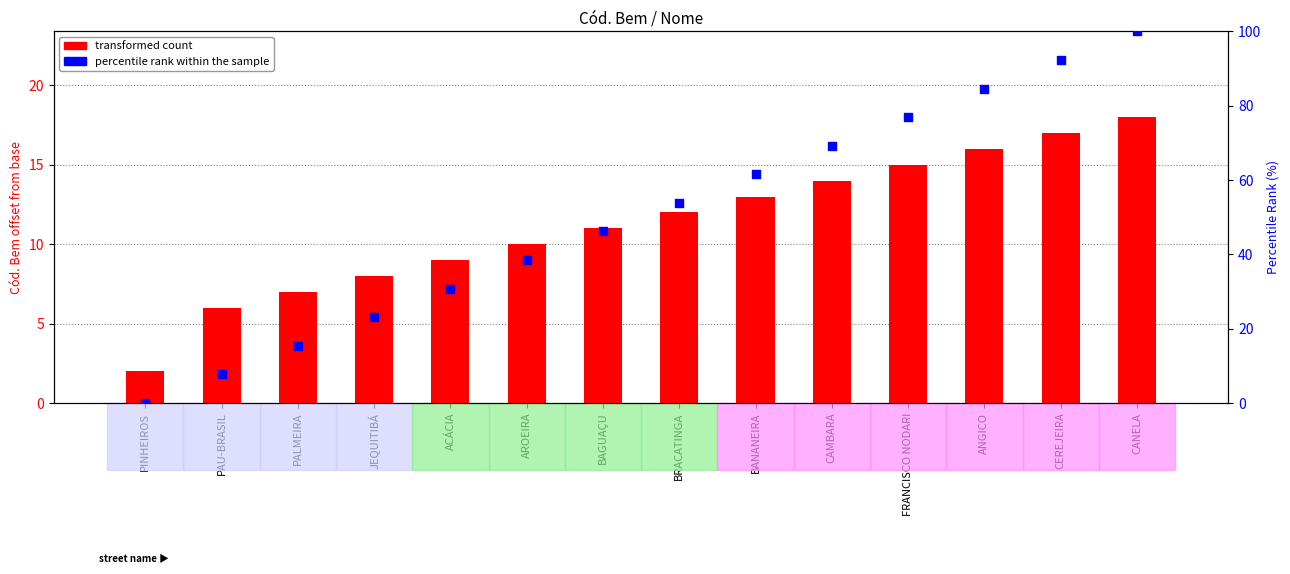

At how many categories does at least one series exceed 16?

11